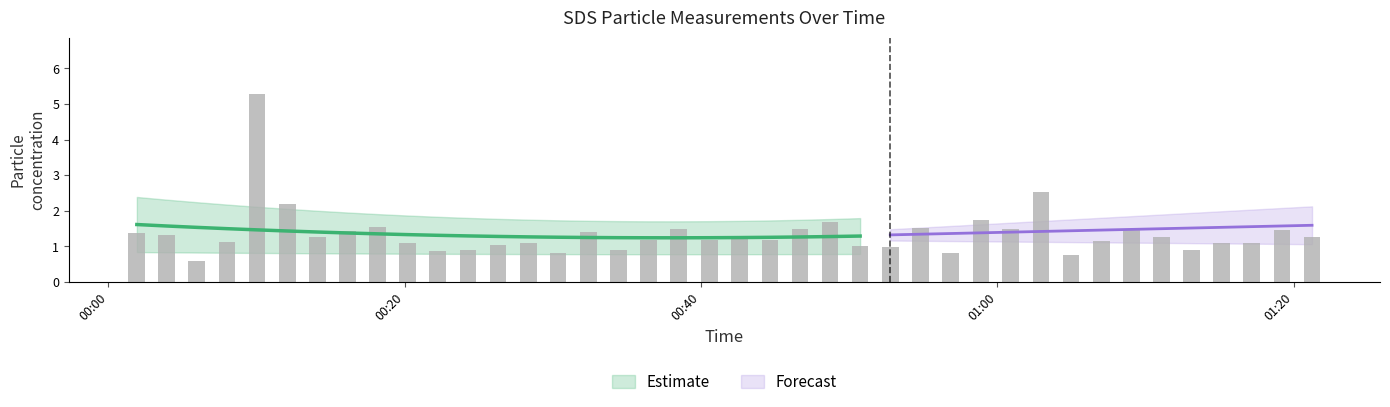

How many bars are there in total?

40